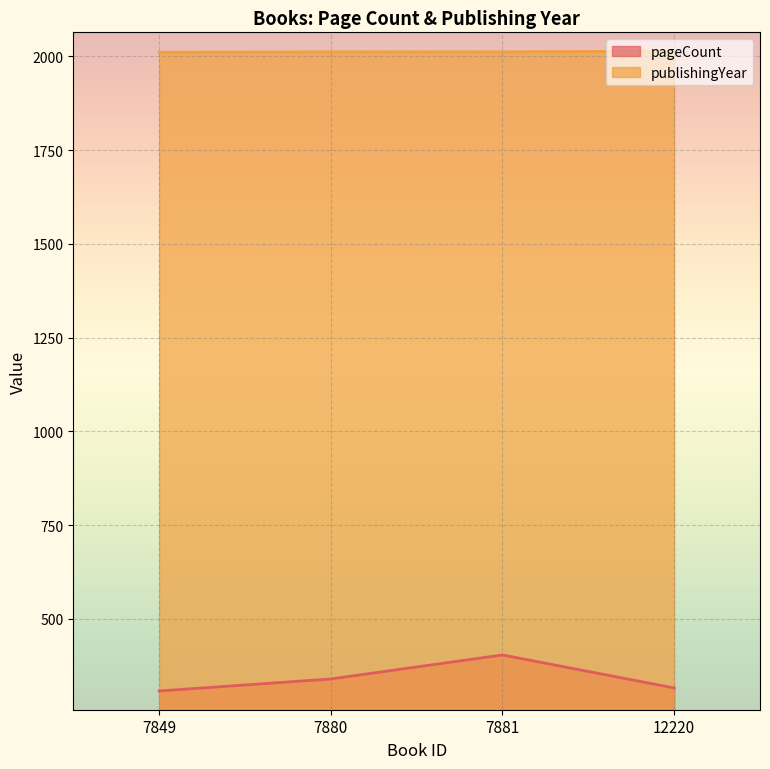

How many data points does each series have?

4